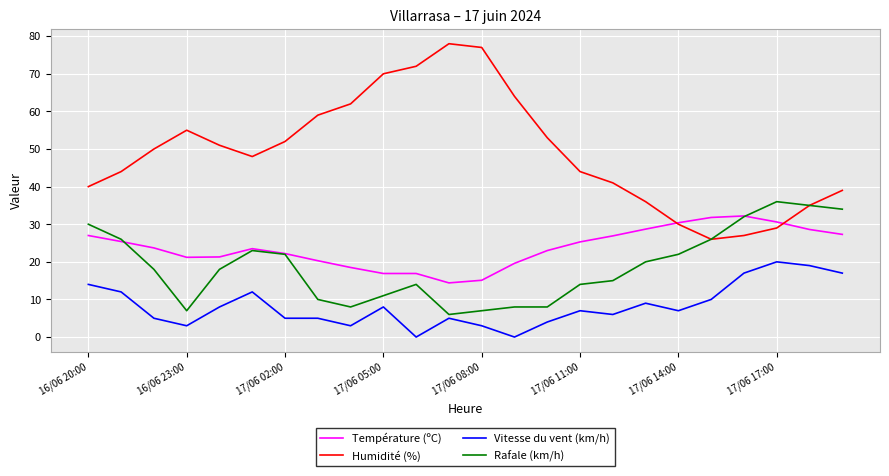

True or false: Température (ºC) and Vitesse du vent (km/h) intersect in this chart.

False